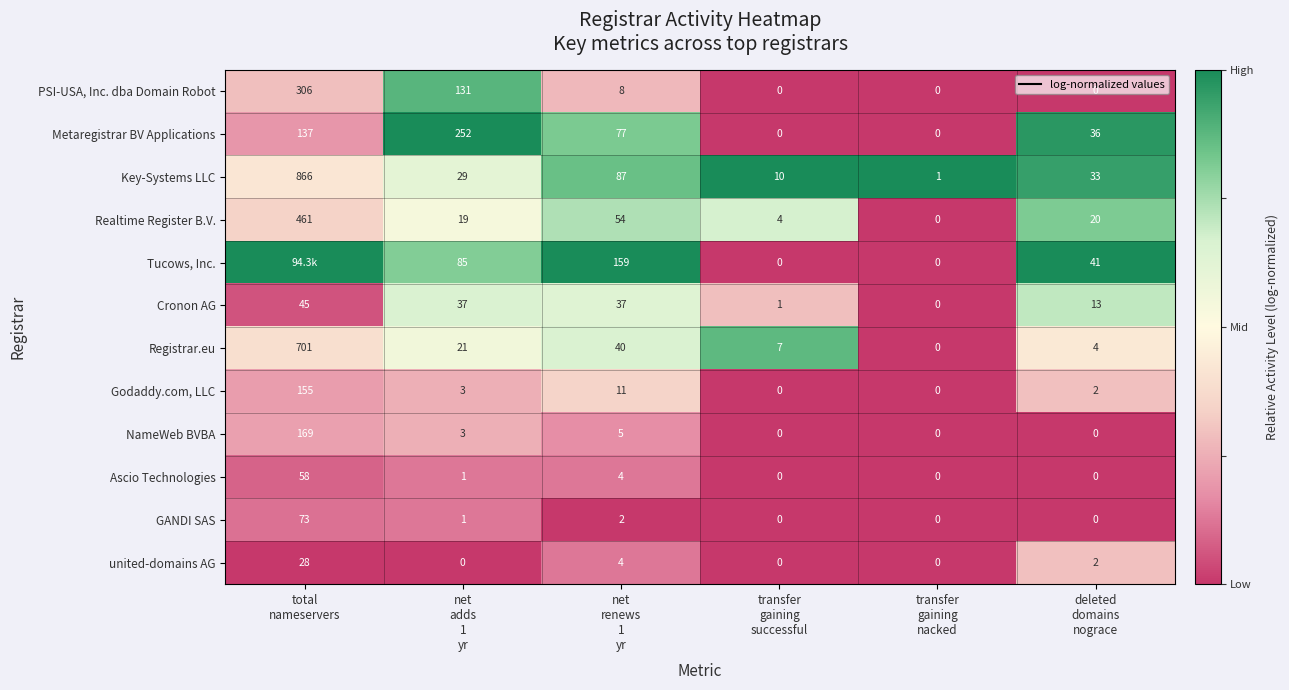

Between transfer
gaining
successful and total
nameservers, which is larger?

total
nameservers